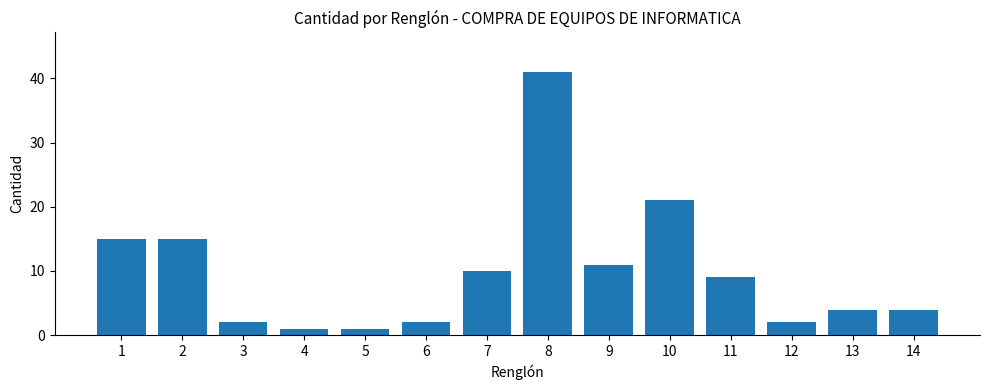

What is the maximum value shown in the chart?

41